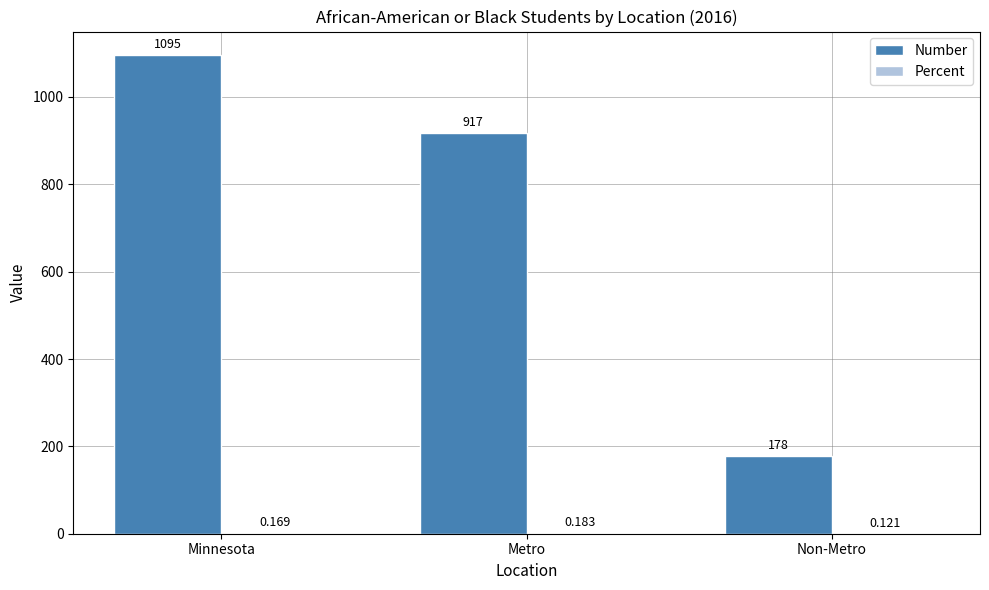

Which series has the largest total across all categories?

Number